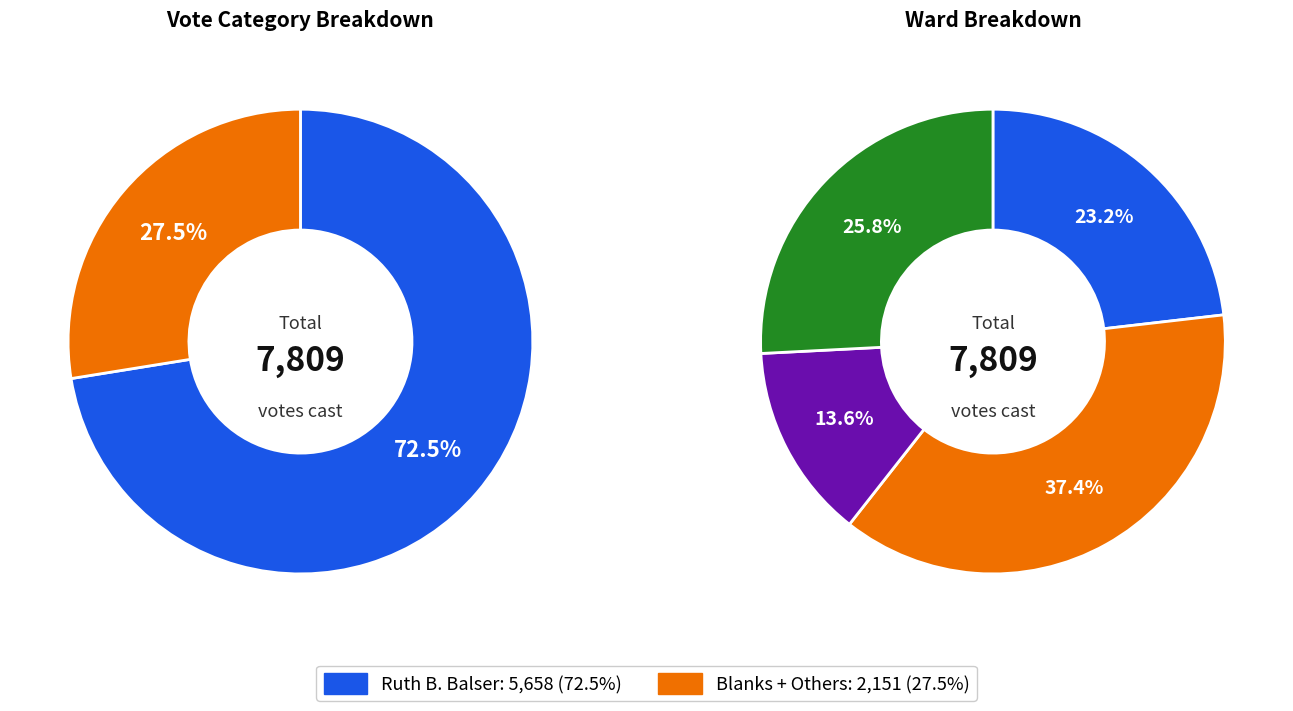

Combined, what portion of the pie is Ward 8 Pct 4 and Ward 8 Pct 2?

11.8%